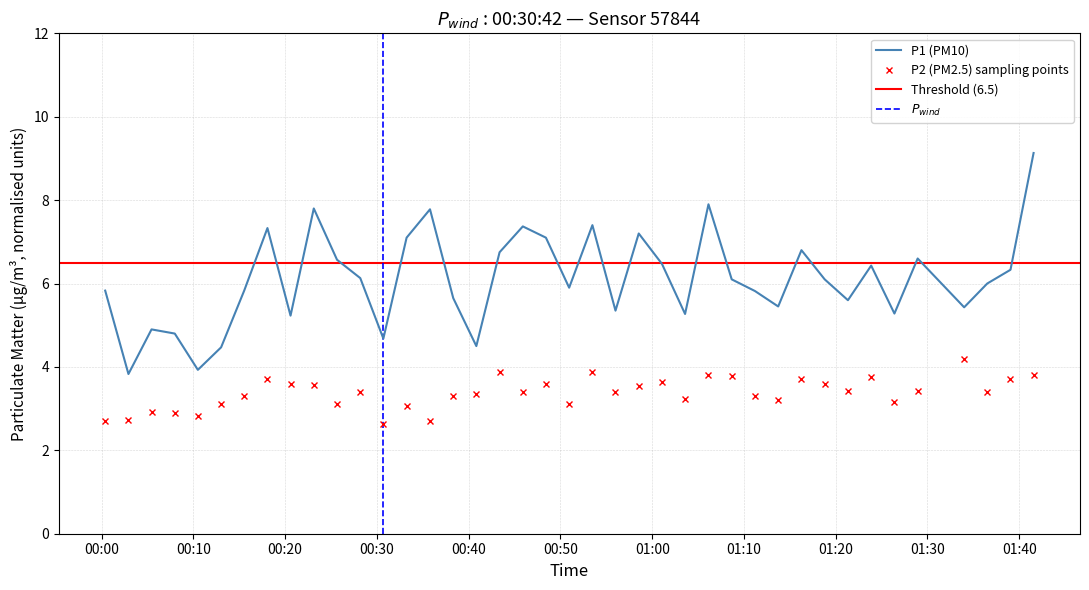

What is the label of the 32nd point from the left?

2022-07-06T01:18:48